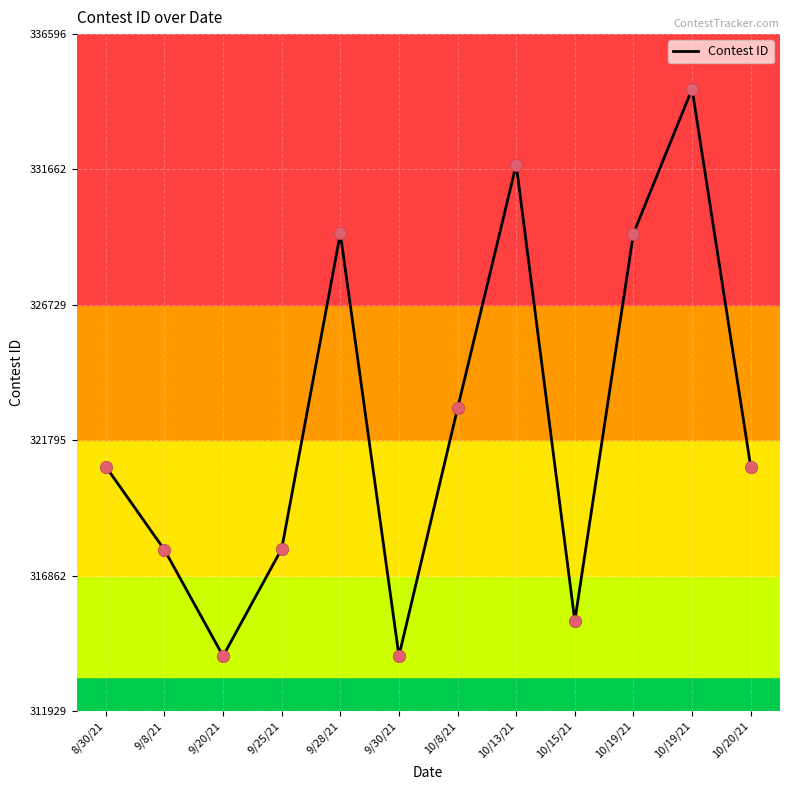

Between 10/19/21 and 9/30/21, which is larger?

10/19/21